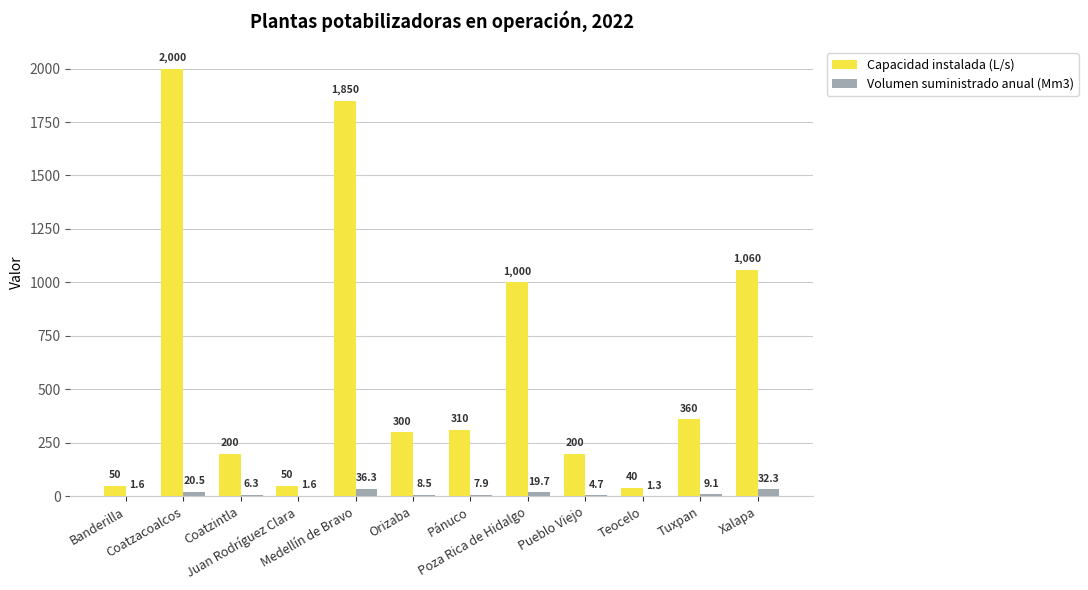

What is the difference between the Capacidad instalada (L/s) values at Tuxpan and Coatzacoalcos?

1640.0